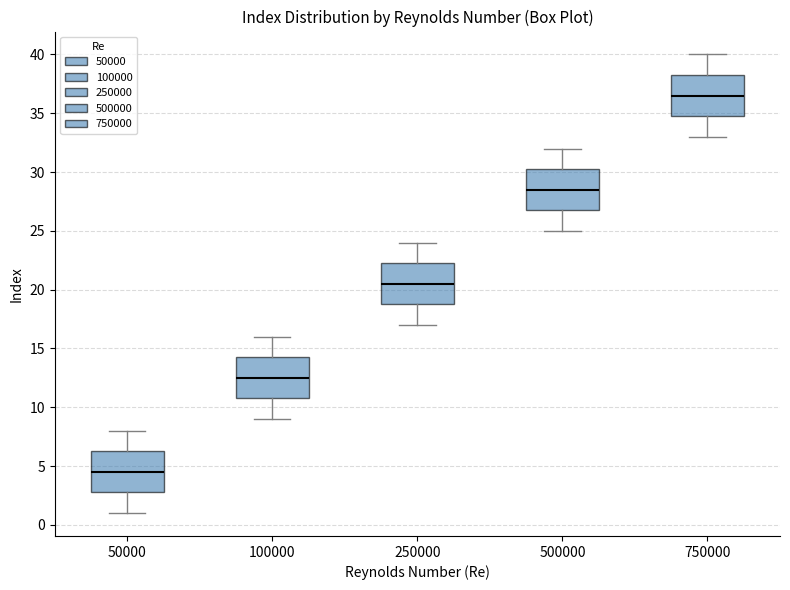

Reading left to right, read every box against the y-axis: the position of its median line, the range the box covers, and the ends of its whiskers. The values are not printed on the chart, so give them approximately, as read against the axis.

50000: median 4.5, box 3.0 to 6.5, whiskers 1.0 to 8.0
100000: median 12.5, box 11.0 to 14.5, whiskers 9.0 to 16.0
250000: median 20.5, box 19.0 to 22.5, whiskers 17.0 to 24.0
500000: median 28.5, box 27.0 to 30.5, whiskers 25.0 to 32.0
750000: median 36.5, box 35.0 to 38.5, whiskers 33.0 to 40.0